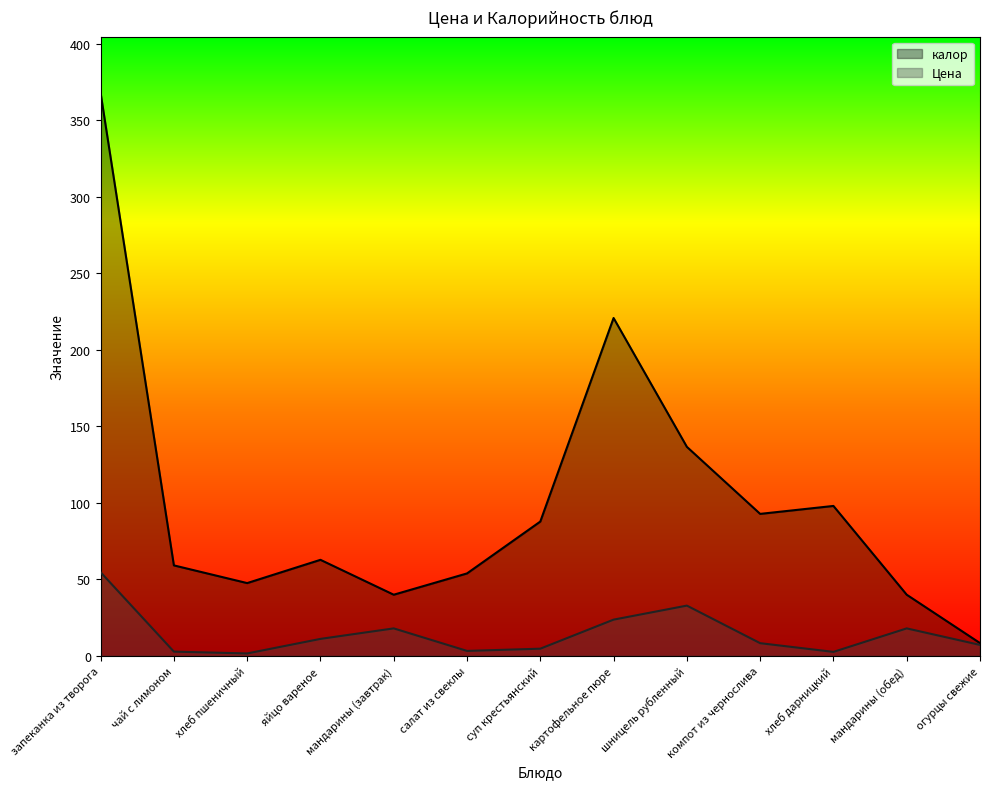

What position from the left is хлеб пшеничный?

3